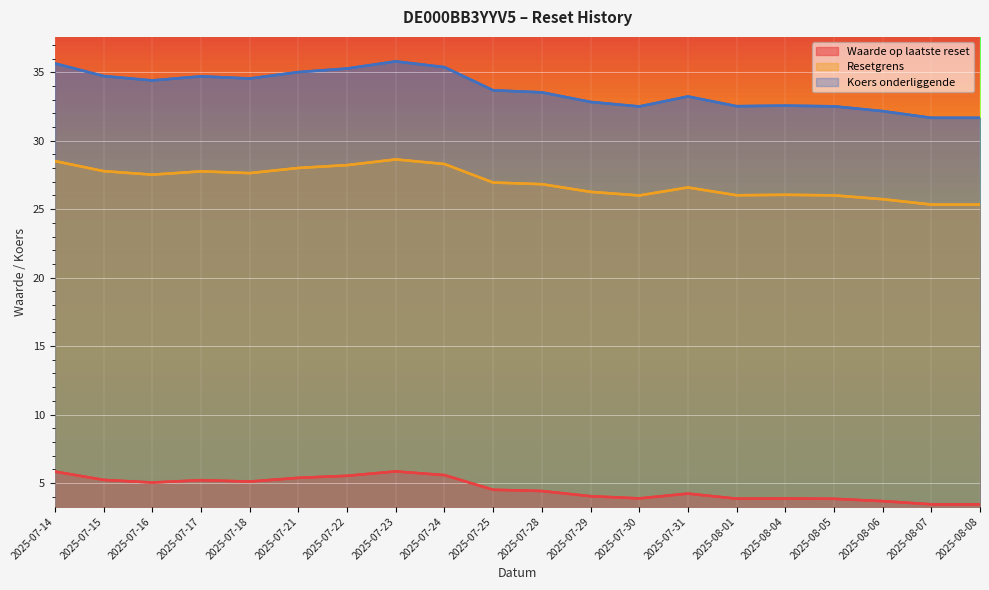

What is the spread (max minus min) of values at 2025-07-31?

29.0